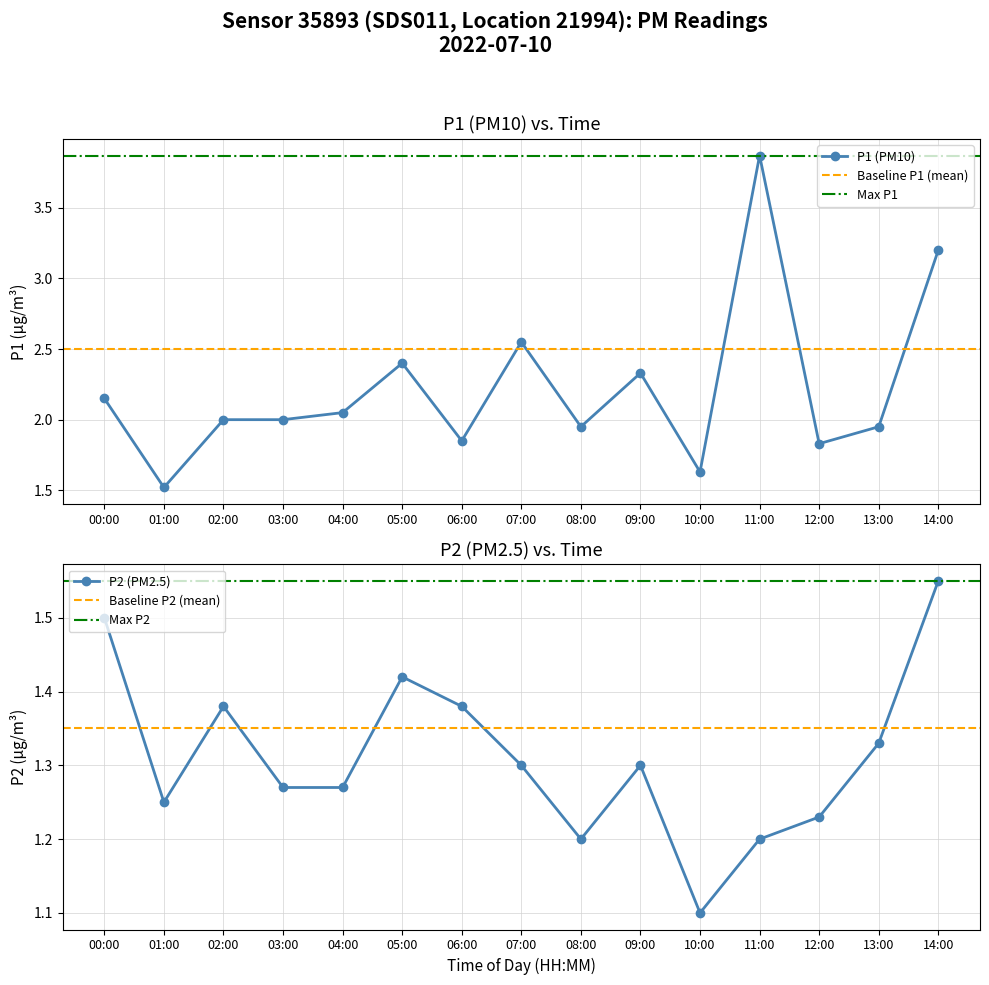

Which label corresponds to the smallest value in the chart?

10:00